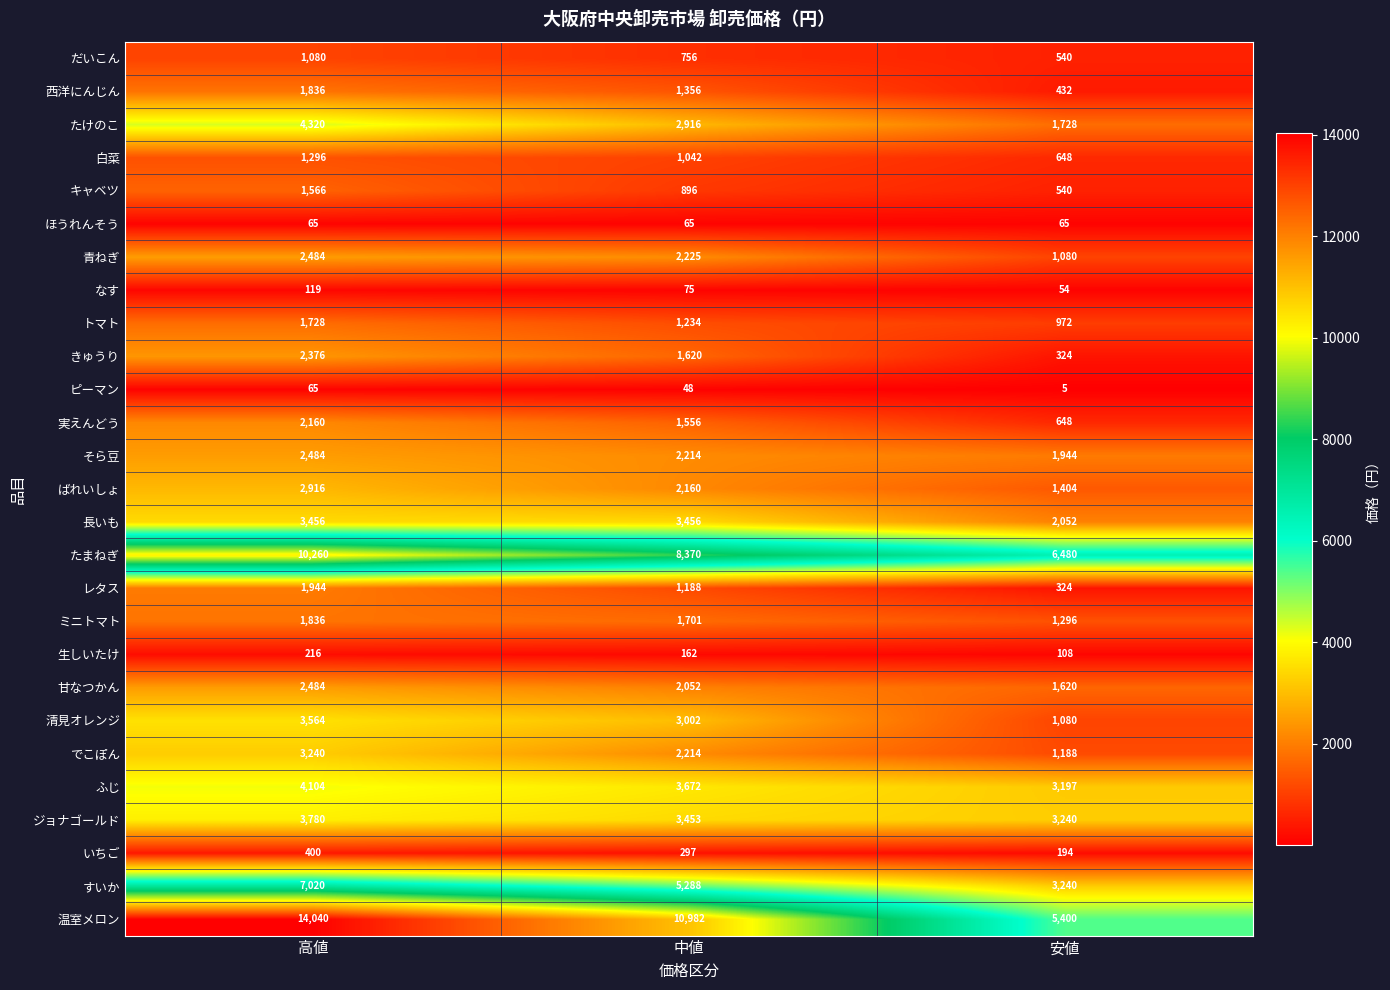

What is the difference between the highest and lowest values at 高値?

13975